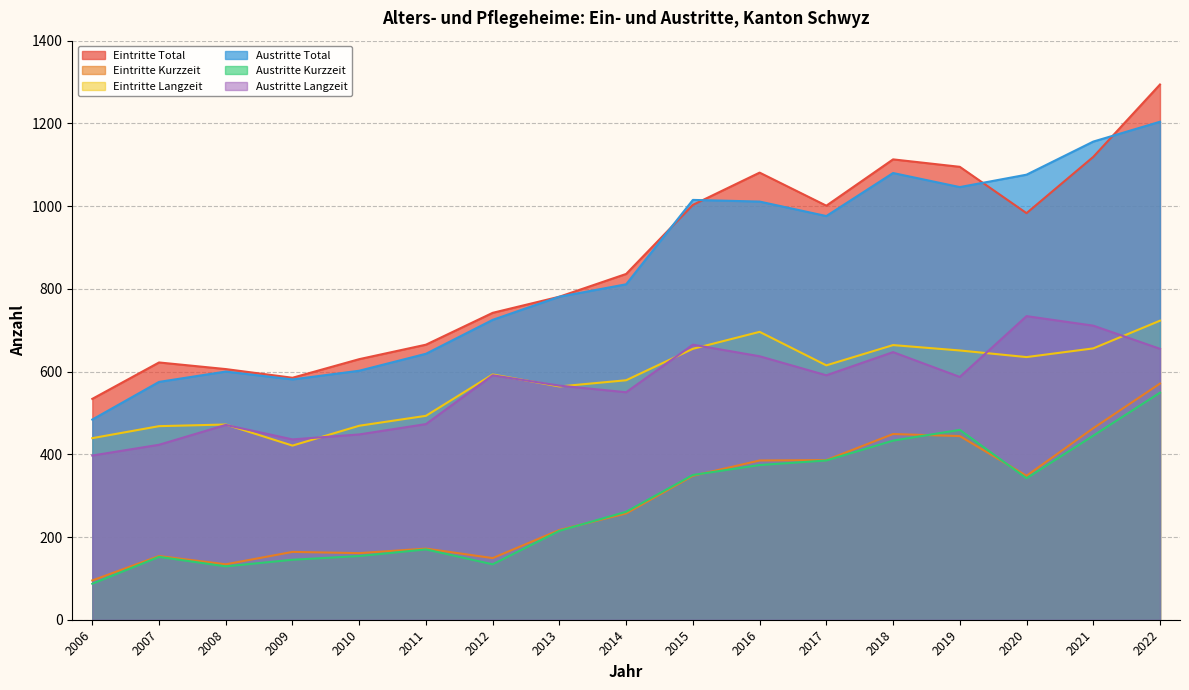

Rank the categories by Austritte Langzeit value from lowest to highest.

2006, 2007, 2009, 2010, 2008, 2011, 2014, 2013, 2019, 2012, 2017, 2016, 2018, 2022, 2015, 2021, 2020